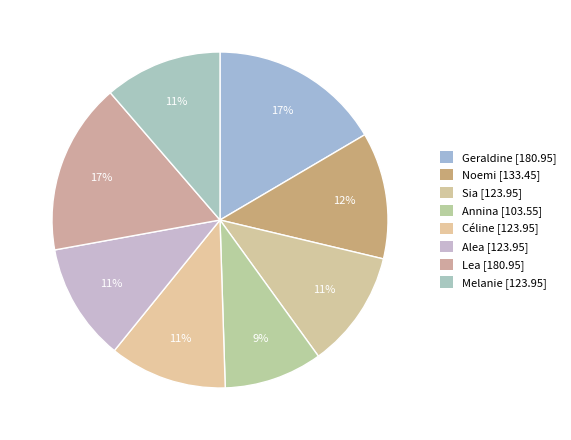

Count the number of slices in the pie.

8